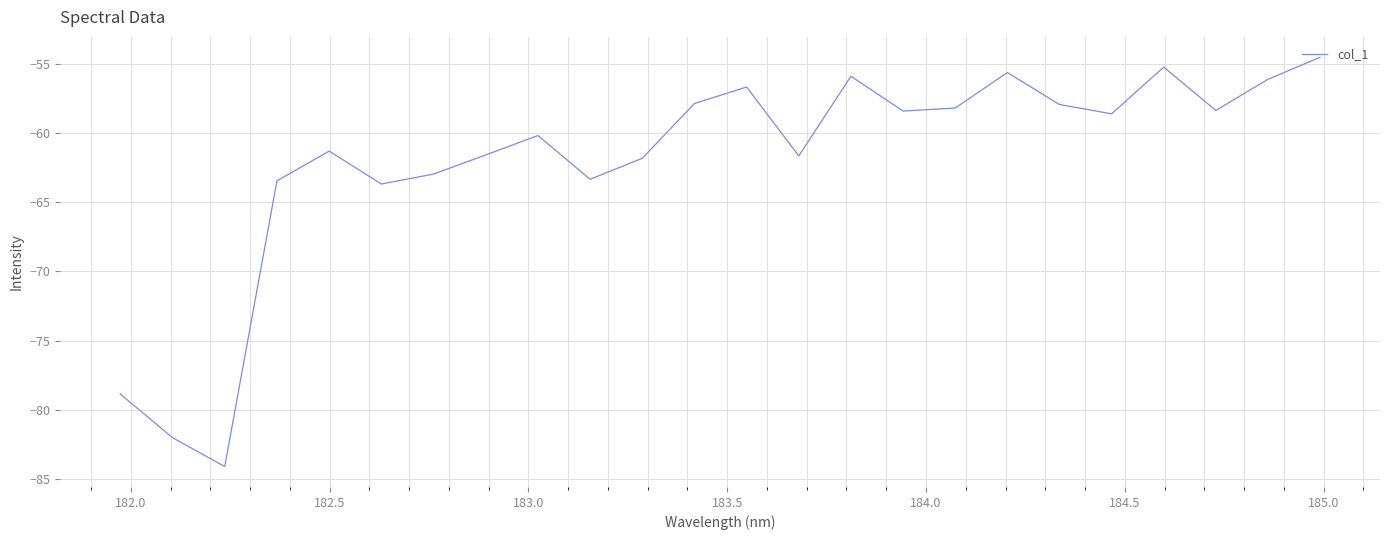

What is the minimum value shown in the chart?

-84.1